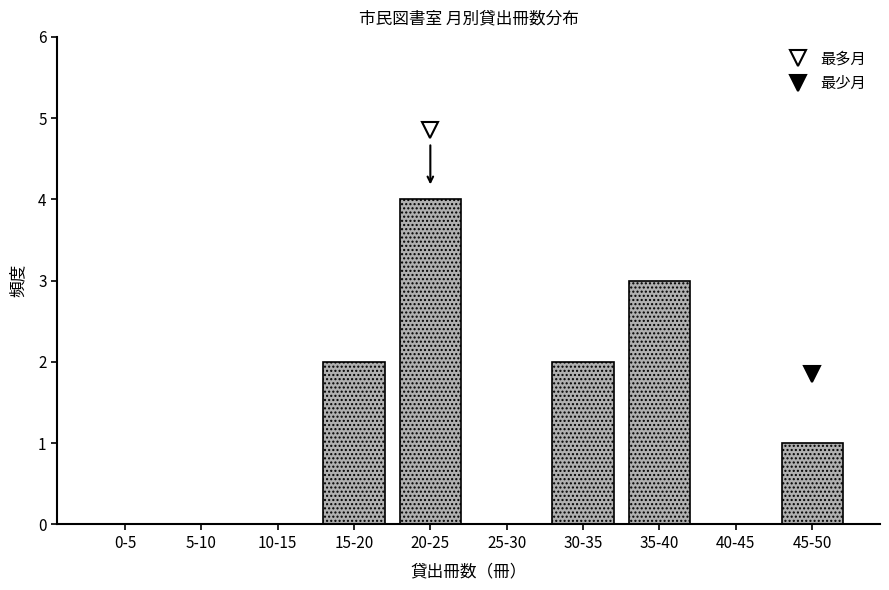

Reading left to right, extract all data points from this chart.

0-5=0	5-10=0	10-15=0	15-20=2	20-25=4	25-30=0	30-35=2	35-40=3	40-45=0	45-50=1